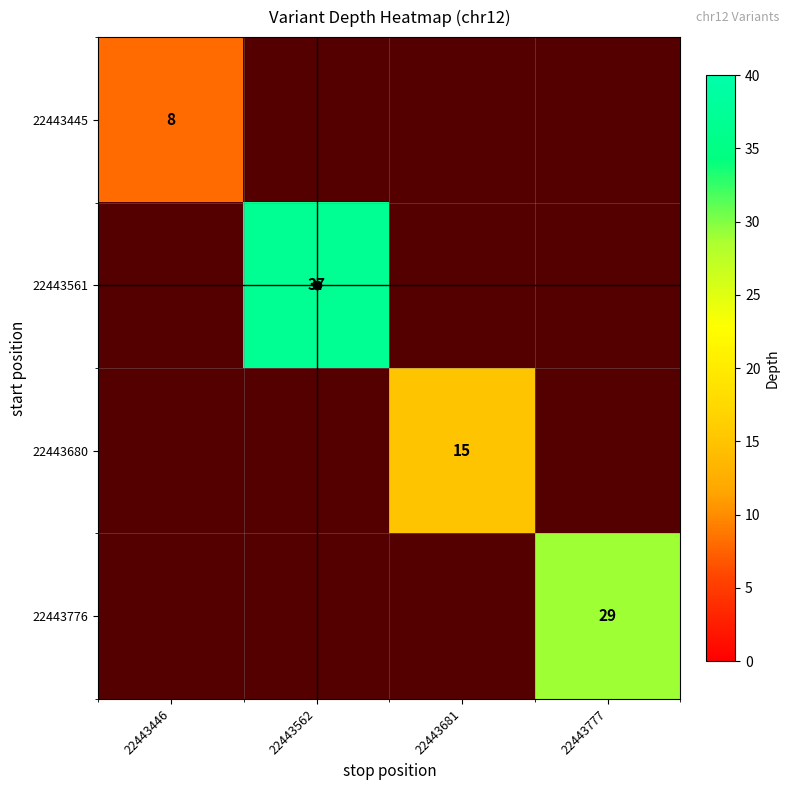

Is it true that 22443561 equals 60 at 22443562?

False